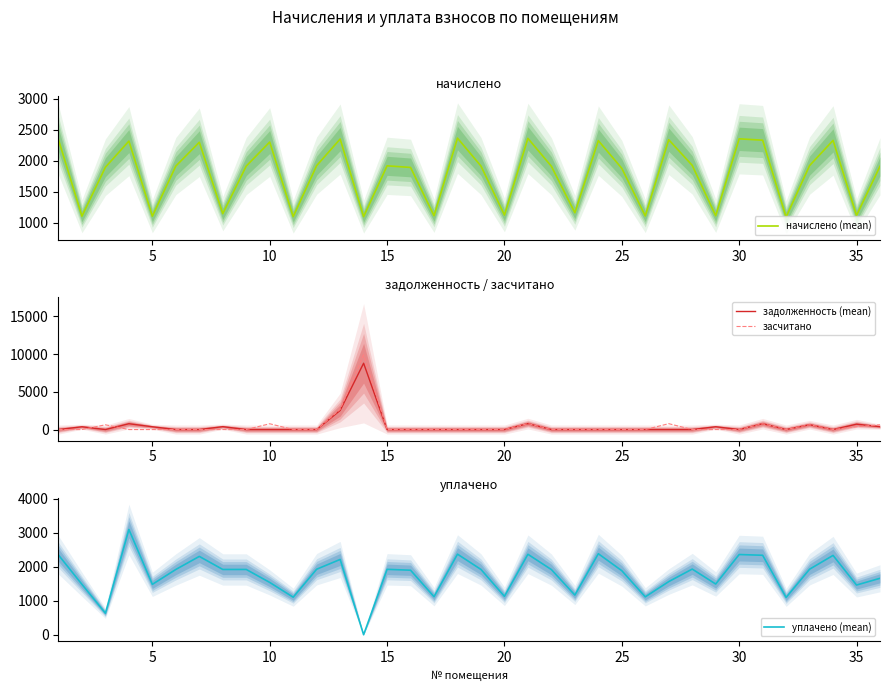

Count the number of categories in the chart.

36